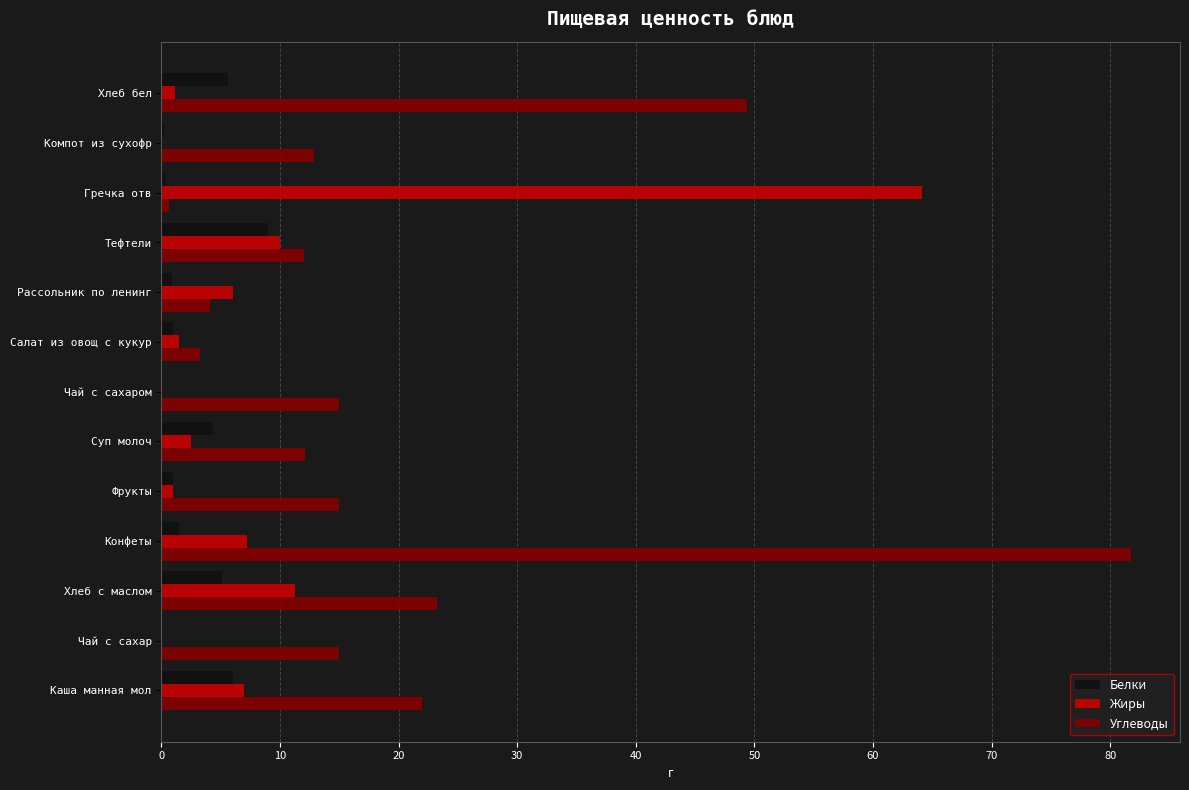

What is the total value across all series at Суп молоч?

19.0